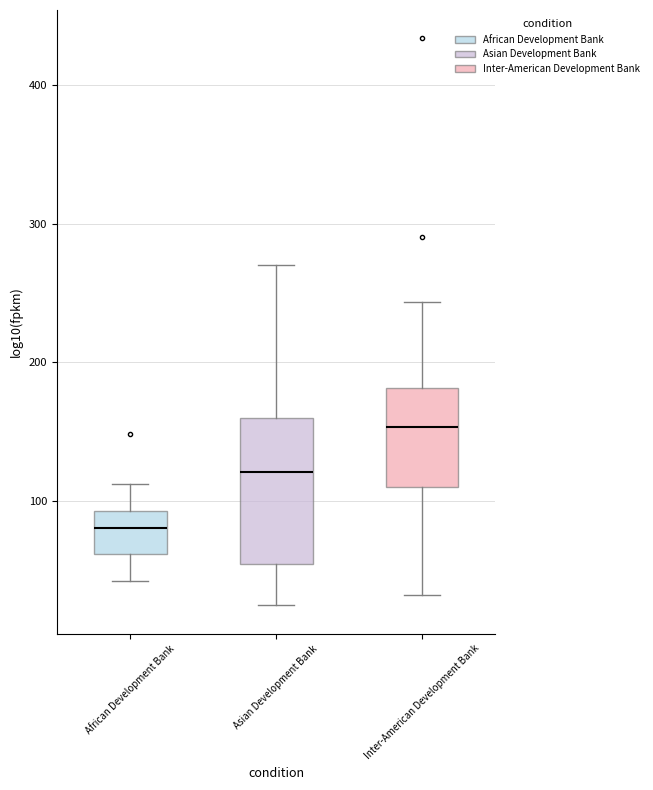

Reading left to right, transcribe this box plot: for each box, give where its median line is, the range the box spans, and where its two whiskers end, as read against the y-axis. The values are not printed on the chart, so give them approximately, as read against the axis.

African Development Bank: median 80, box 60 to 90, whiskers 40 to 110
Asian Development Bank: median 120, box 50 to 160, whiskers 20 to 270
Inter-American Development Bank: median 150, box 110 to 180, whiskers 30 to 240